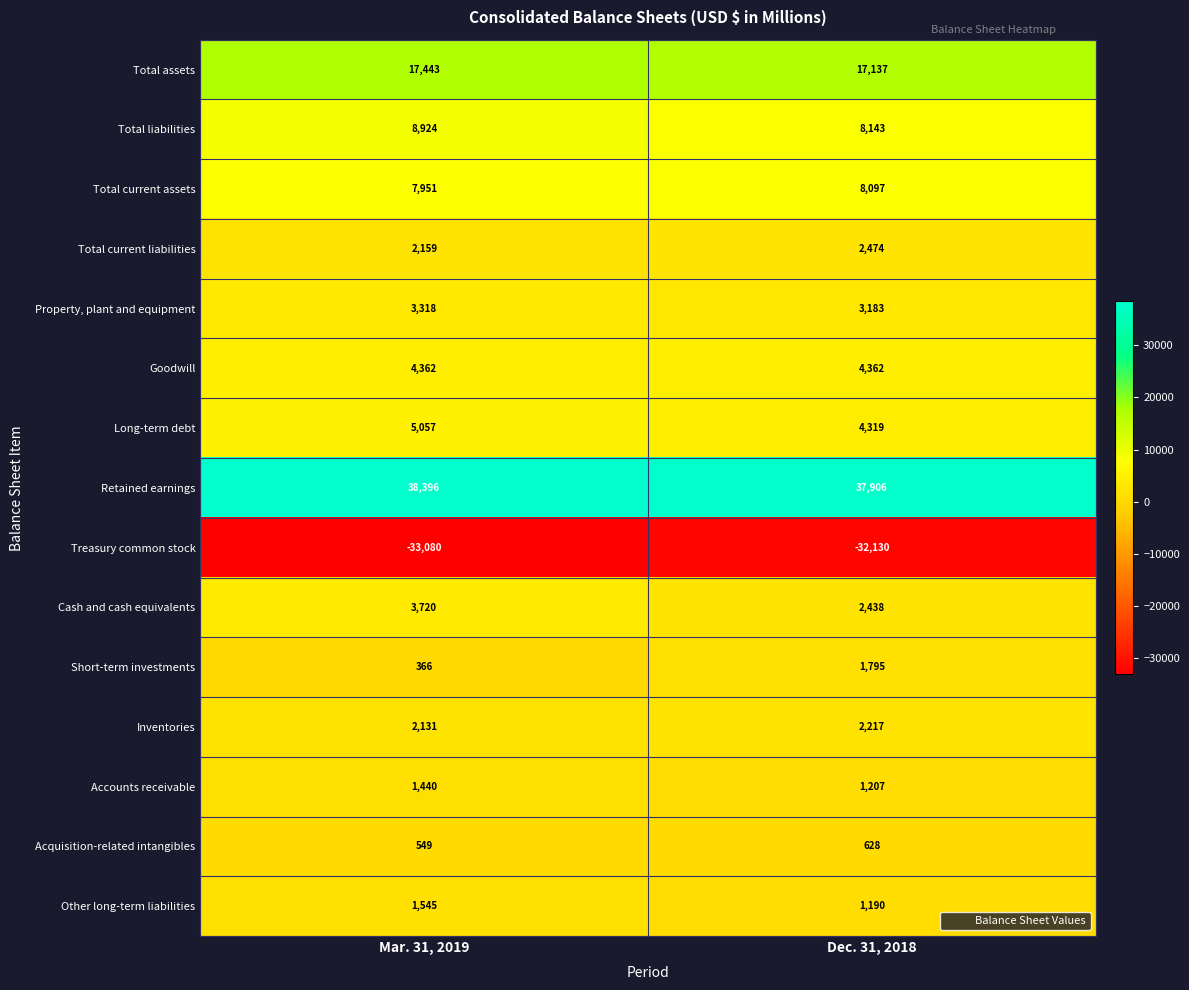

What is the total value across all series at Mar. 31, 2019?

64281